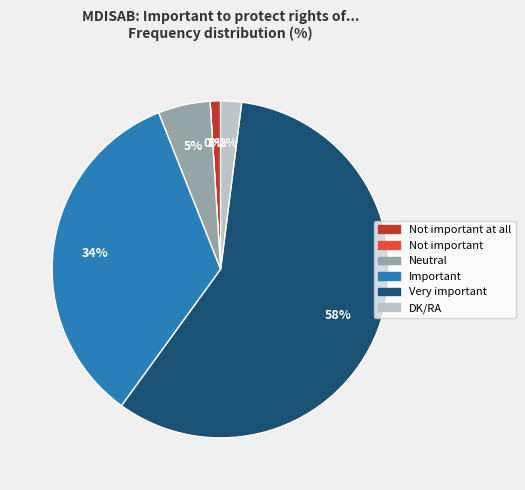

True or false: Neutral accounts for 5% of the total.

True